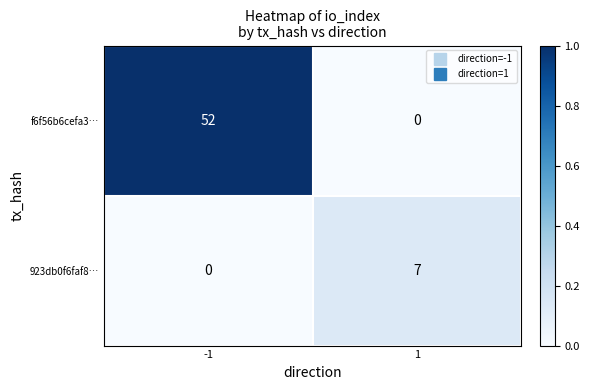

Reading right to left, extract all data points from this chart.

f6f56b6cefa3…: 1=0	-1=52
923db0f6faf8…: 1=7	-1=0